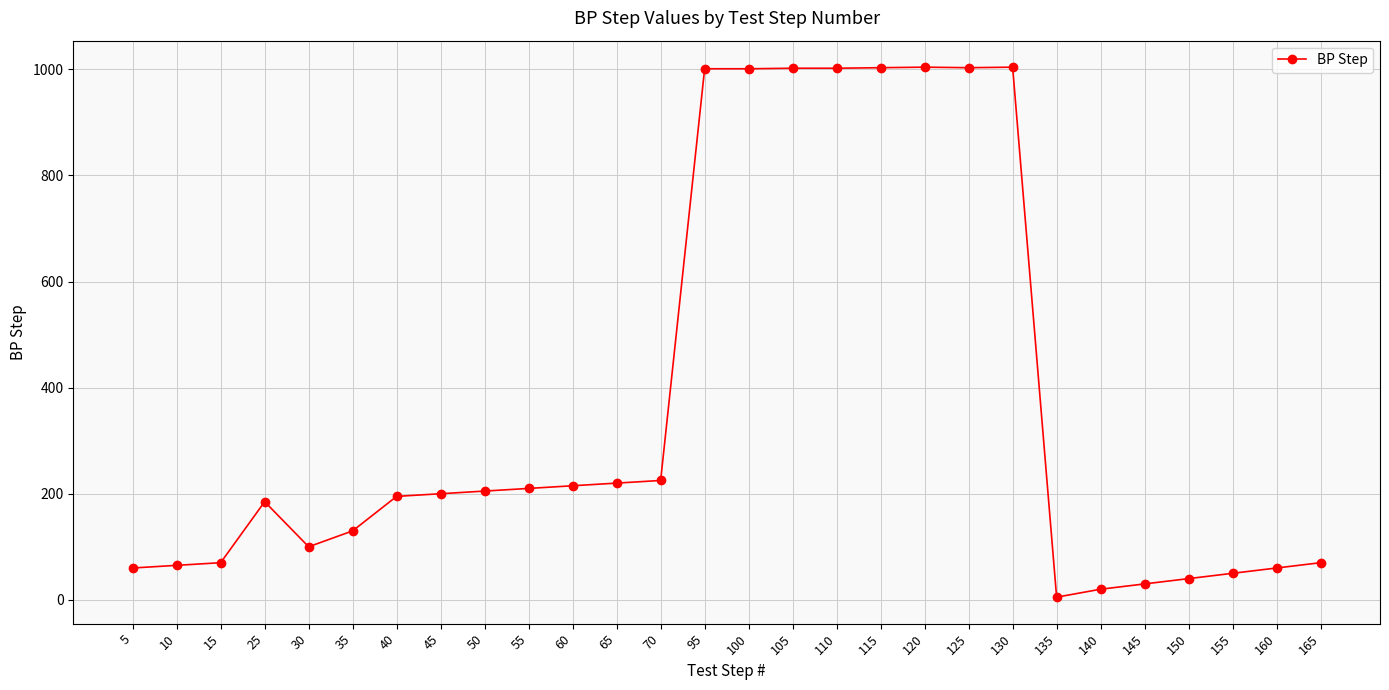

What is the difference between the values at 135 and 40?

190